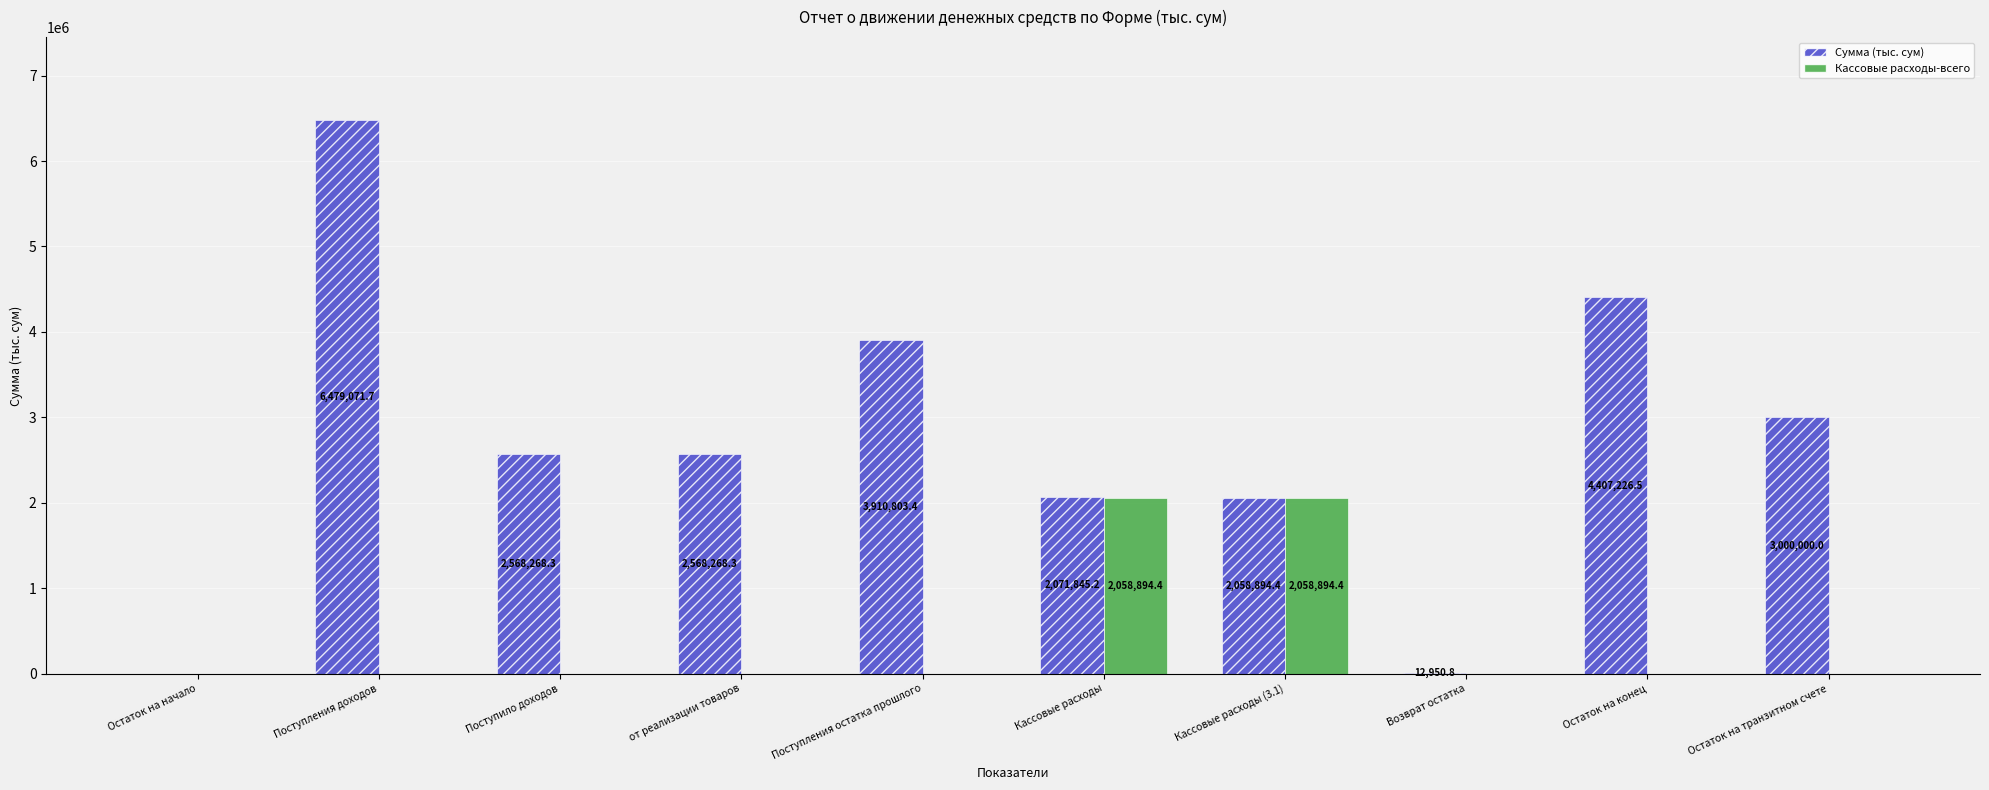

Which series has the widest spread of values?

Сумма (тыс. сум)